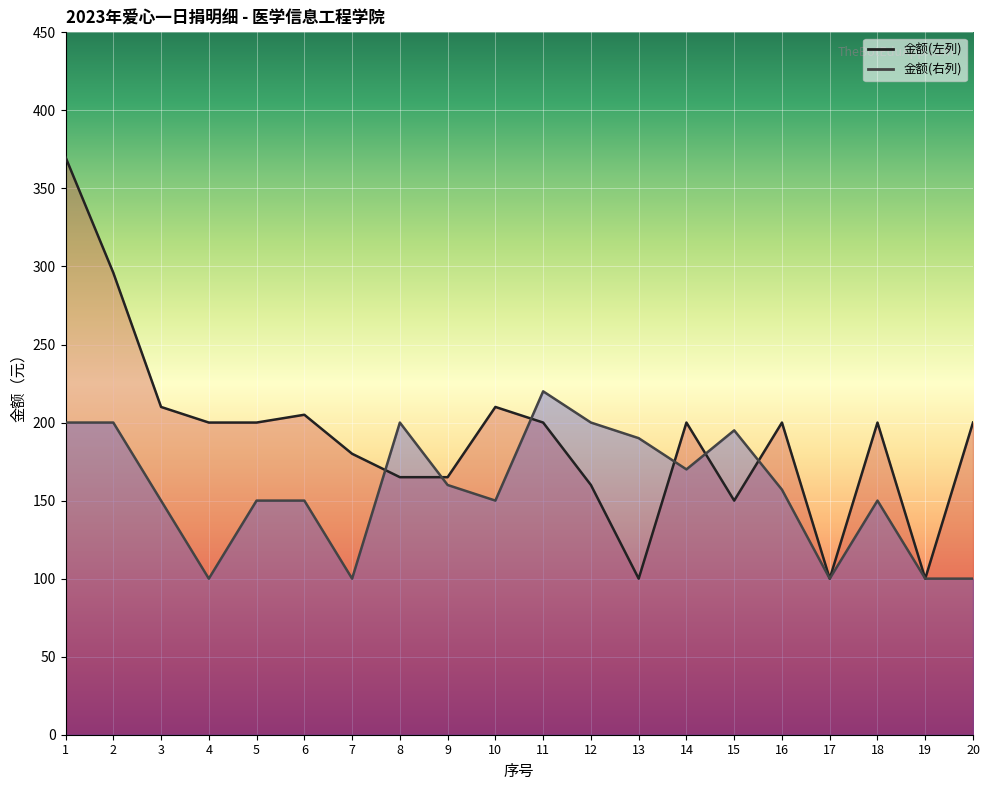

Reading left to right, transcribe all the data shown in this chart.

金额(左列): 370	296	210	200	200	205	180	165	165	210	200	160	100	200	150	200	100	200	100	200
金额(右列): 200	200	150	100	150	150	100	200	160	150	220	200	190	170	195	157	100	150	100	100